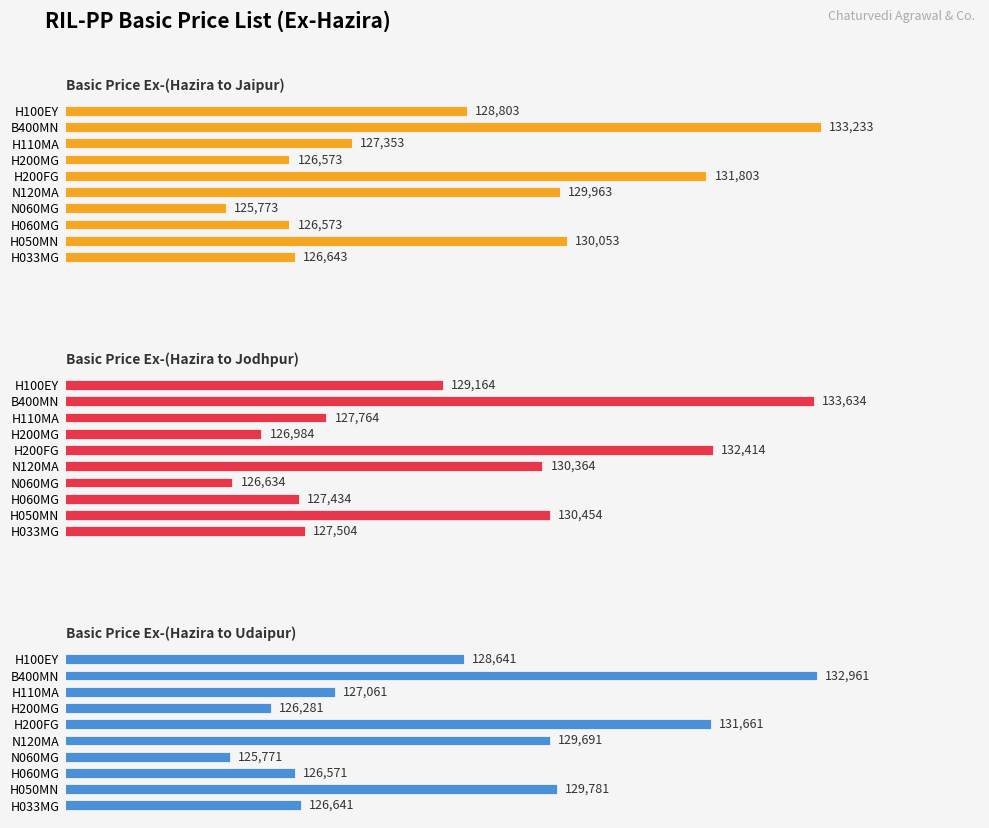

Reading left to right, transcribe all the data shown in this chart.

Basic Price Ex-(Hazira to Jaipur): 126643	130053	126573	125773	129963	131803	126573	127353	133233	128803
Basic Price Ex-(Hazira to Jodhpur): 127504	130454	127434	126634	130364	132414	126984	127764	133634	129164
Basic Price Ex-(Hazira to Udaipur): 126641	129781	126571	125771	129691	131661	126281	127061	132961	128641